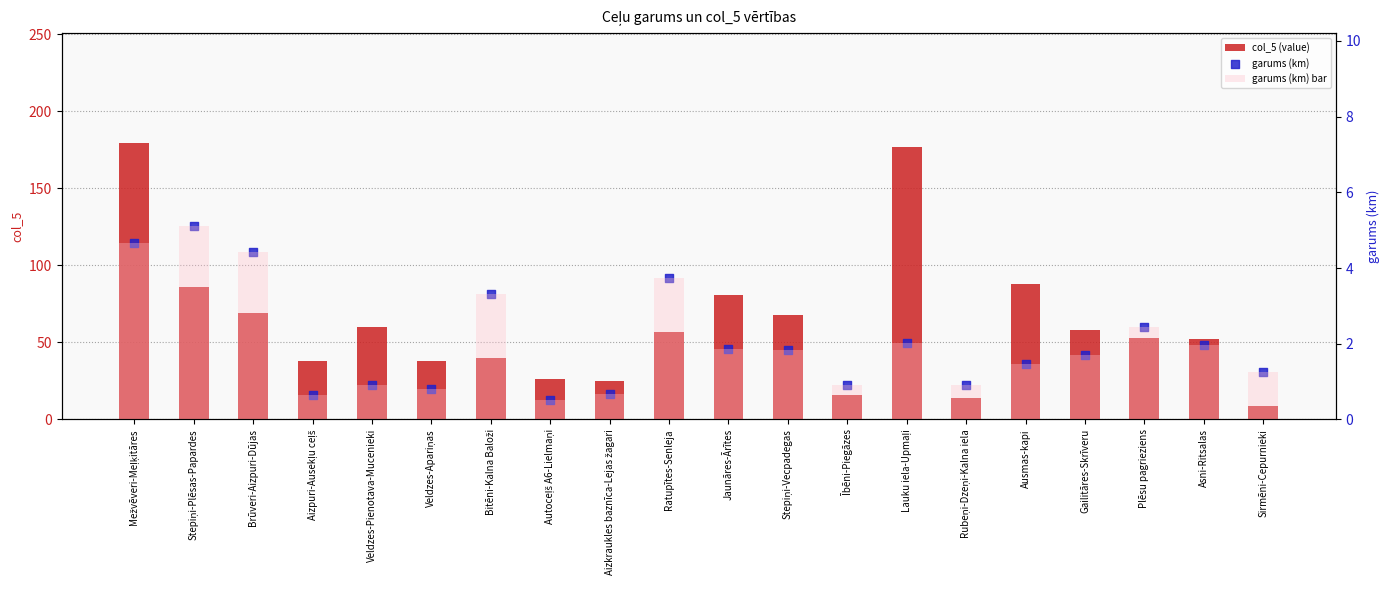

Which series has the widest spread of Y values?

col_5 (value)